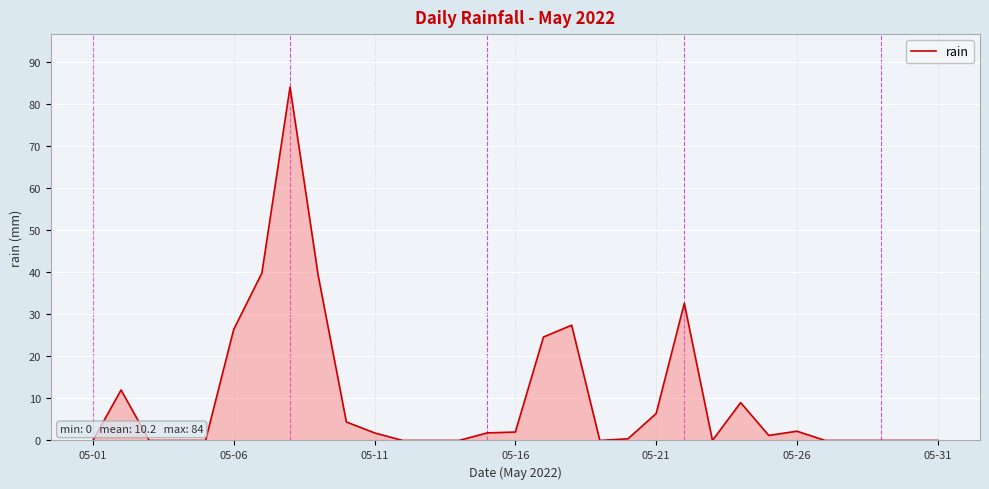

What is the difference between the maximum and minimum values?

84.0